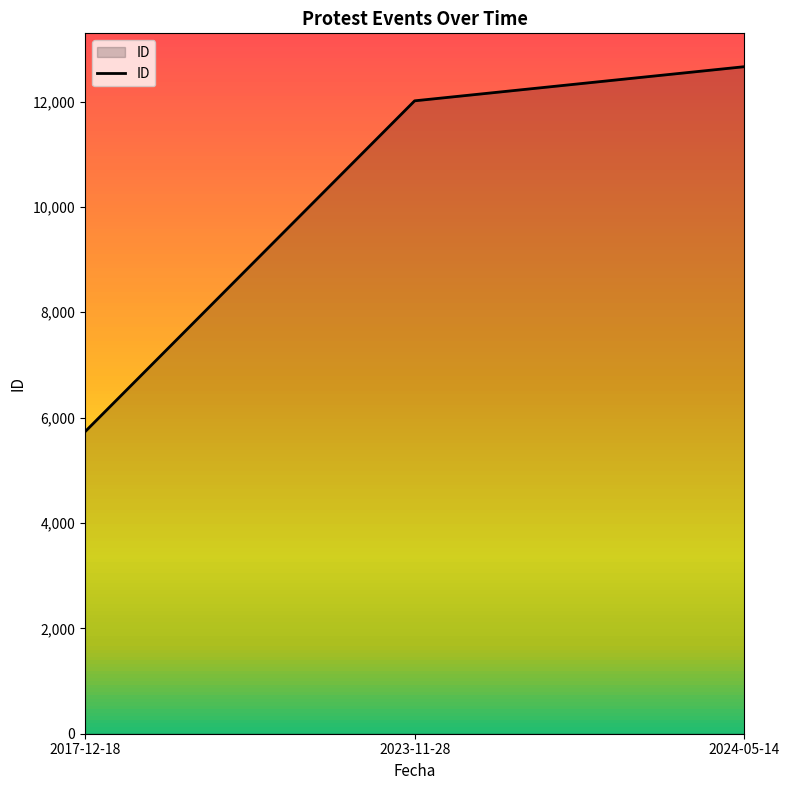

What is the sum of all values?

30406